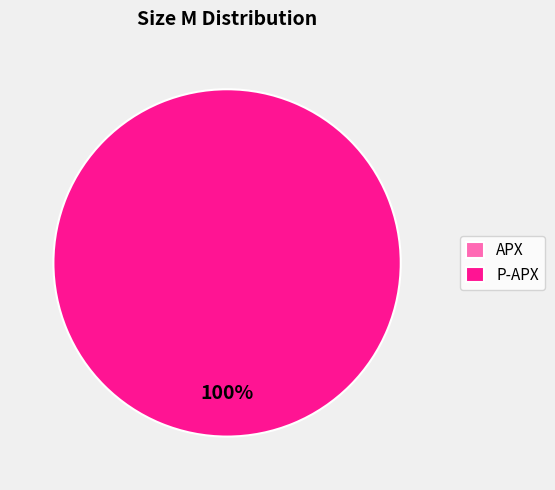

How many slices are in this pie chart?

2